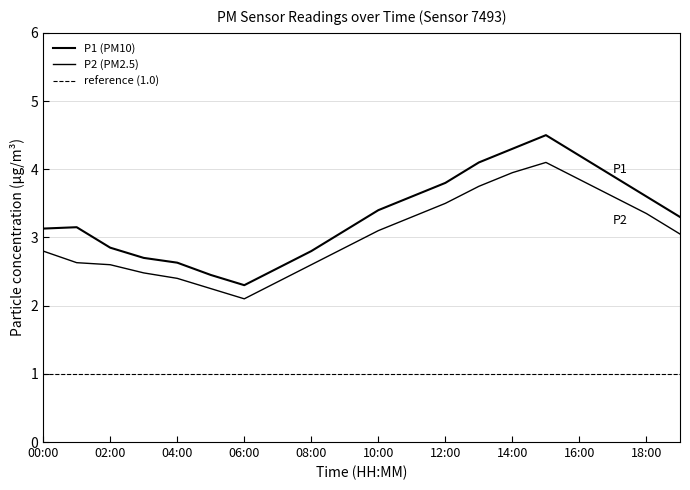

At which category is the sum across all series the highest?

15